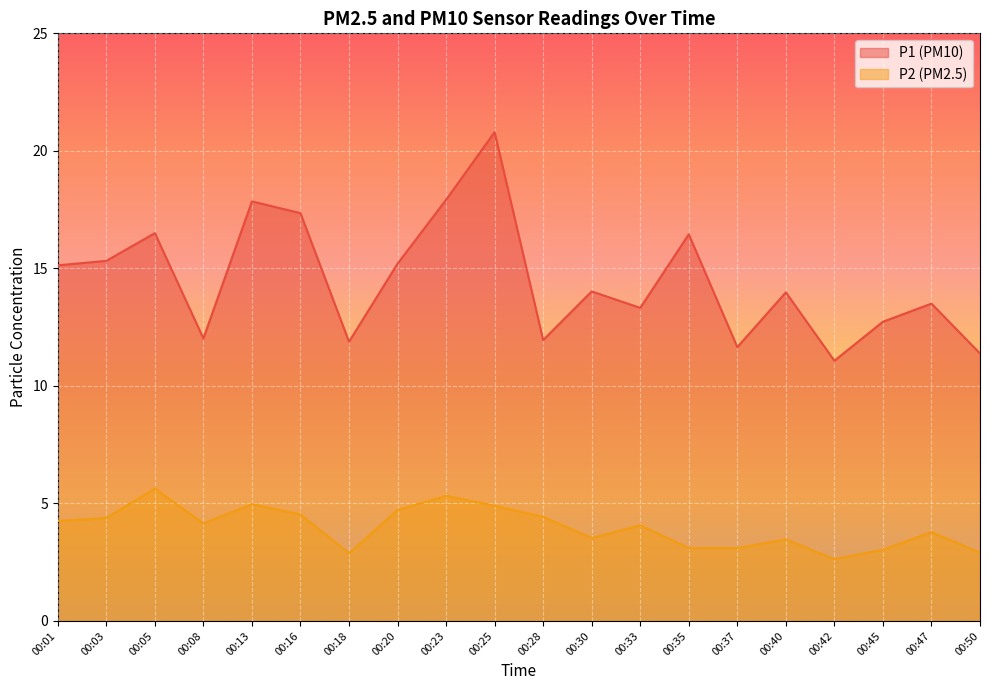

Does the chart display data point markers on the line(s)?

No